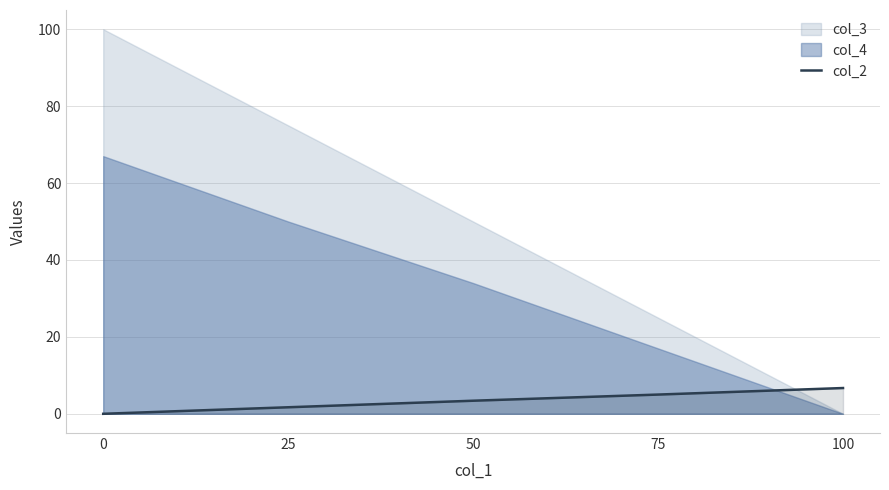

Is it true that the value at 0 is 2.7?

False